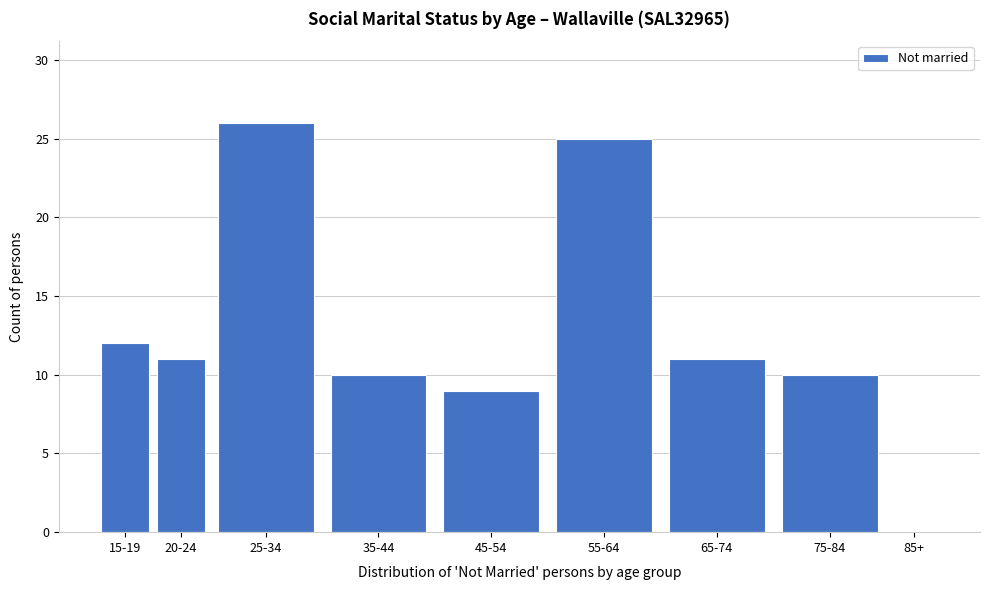

Reading left to right, transcribe all the data shown in this chart.

15-19=12	20-24=11	25-34=26	35-44=10	45-54=9	55-64=25	65-74=11	75-84=10	85+=0